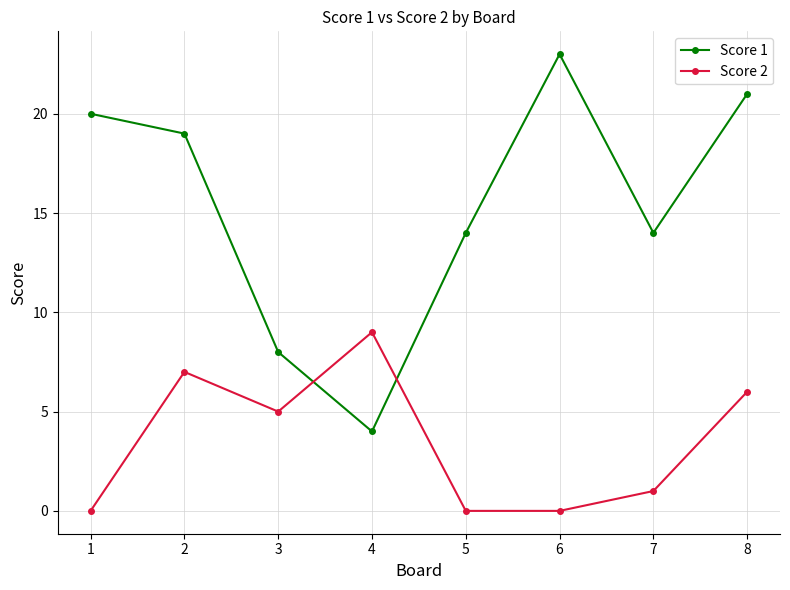

At which category does Score 1 reach its first local peak?

6